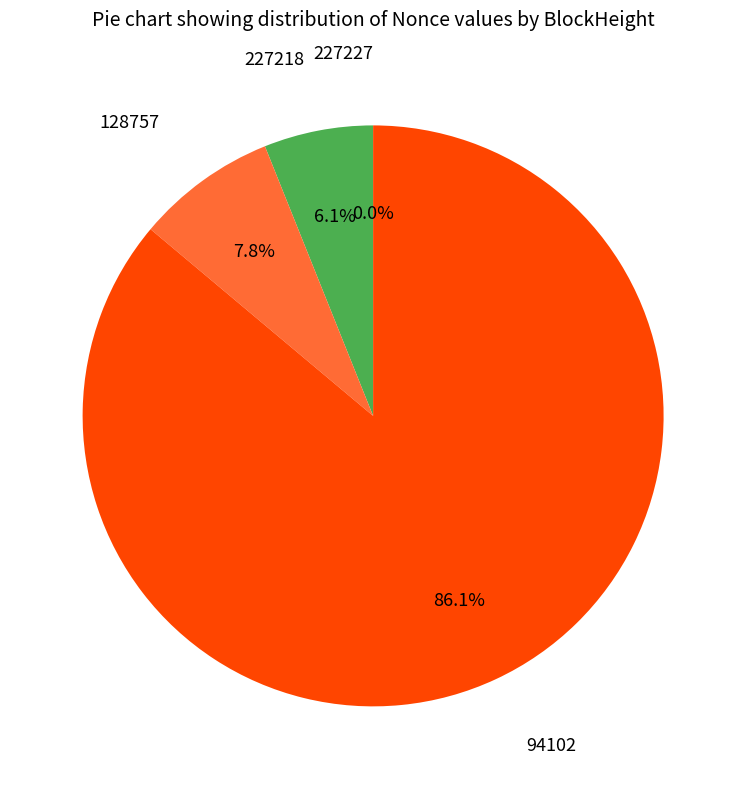

Does any single category account for the majority?

Yes